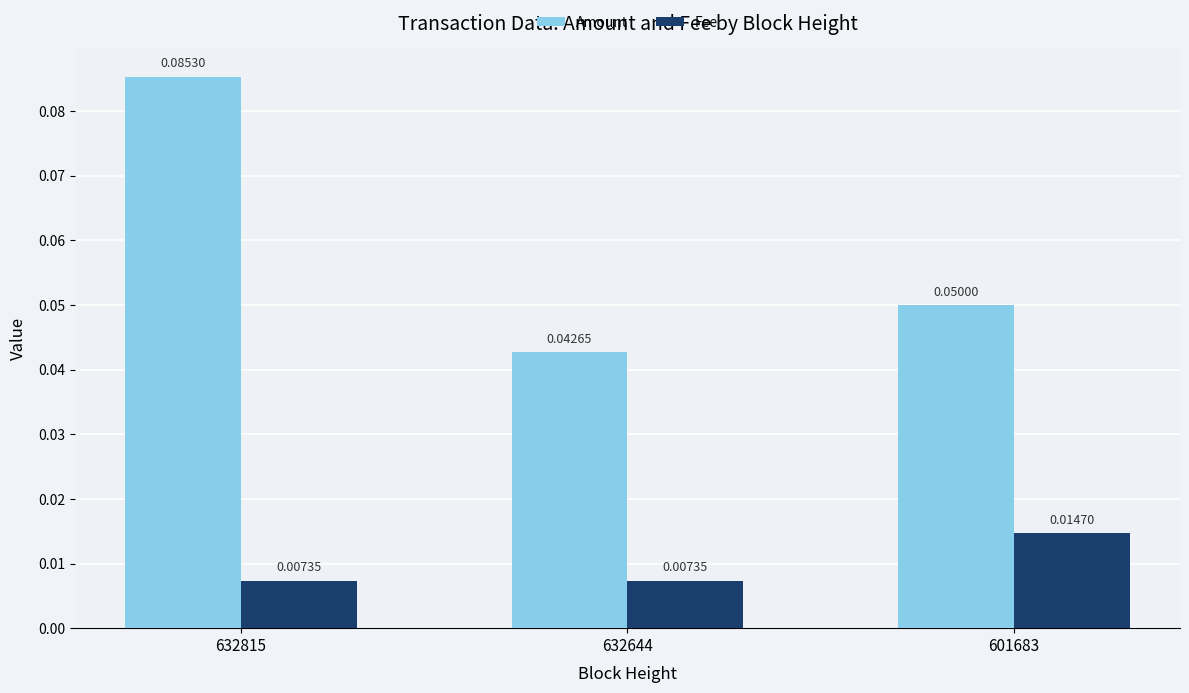

Is it true that Amount equals 0.1 at 632644?

False